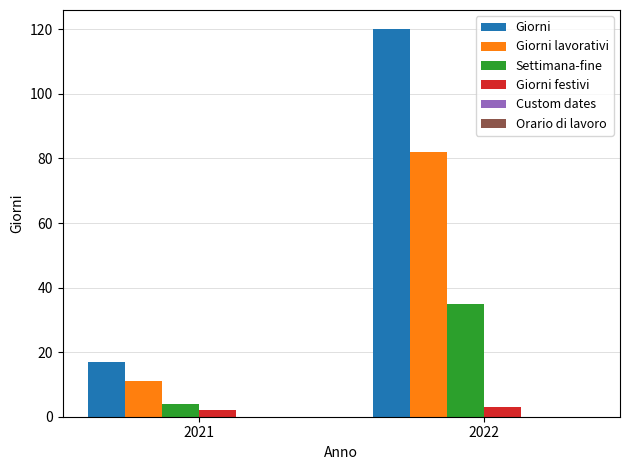

What is the value of the Giorni bar at the 1st from the left?

17